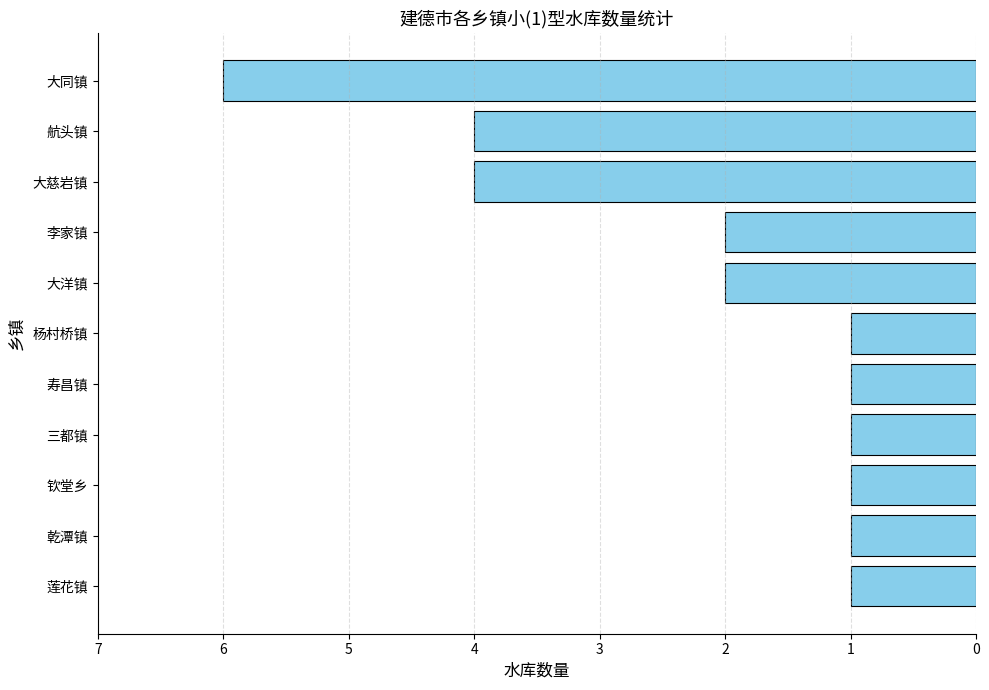

List the labels in order of value, smallest first.

大同镇, 大慈岩镇, 航头镇, 大洋镇, 李家镇, 莲花镇, 乾潭镇, 钦堂乡, 三都镇, 寿昌镇, 杨村桥镇